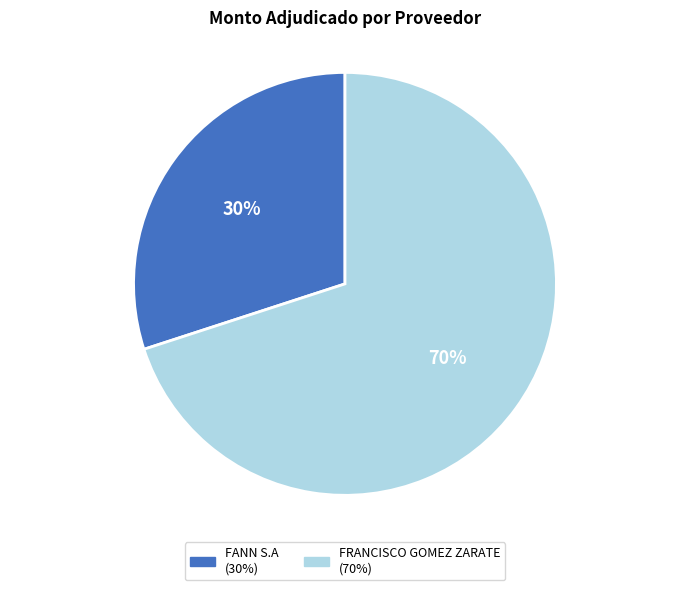

Do FRANCISCO GOMEZ ZARATE and FANN S.A together represent more than half of the pie?

Yes